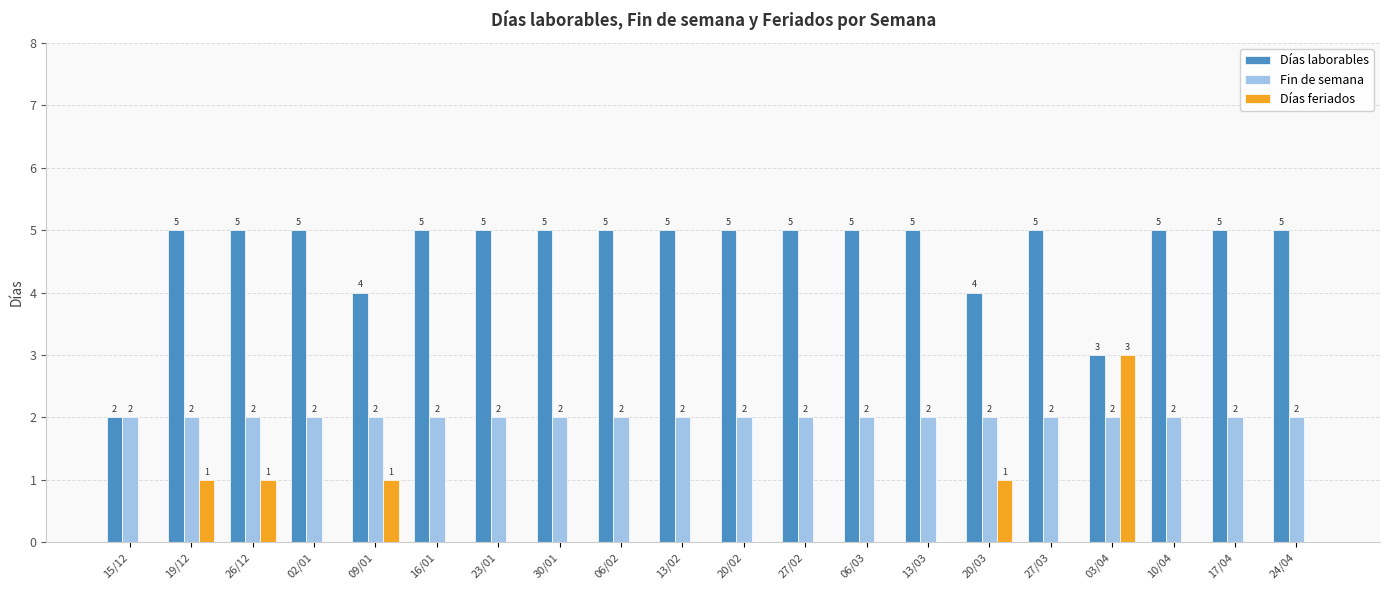

What are all the series names shown in the legend?

Días laborables, Fin de semana, Días feriados